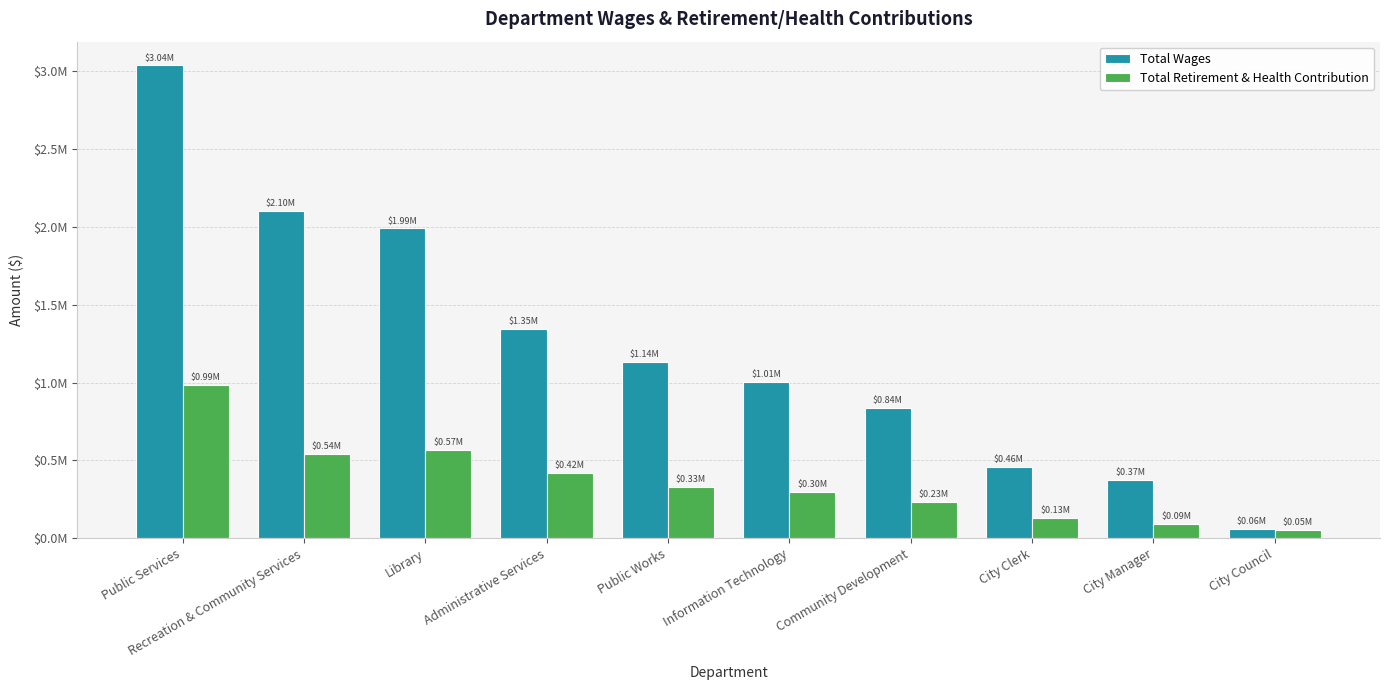

The Total Wages series shows 60000 at City Council. True or false?

True